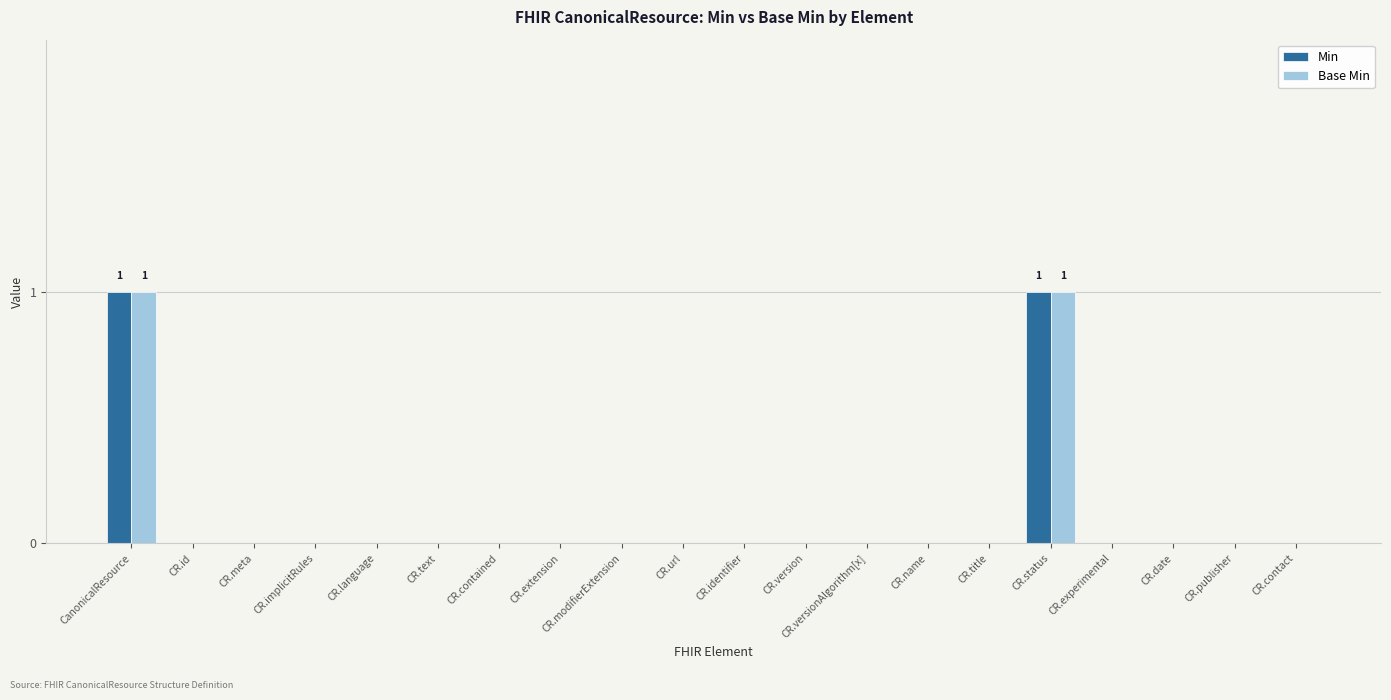

Is it true that Min equals -1 at CR.implicitRules?

False